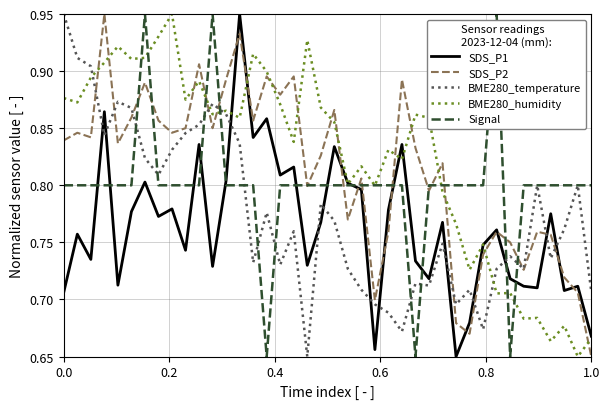

Is this an area chart (filled region under the line)?

No